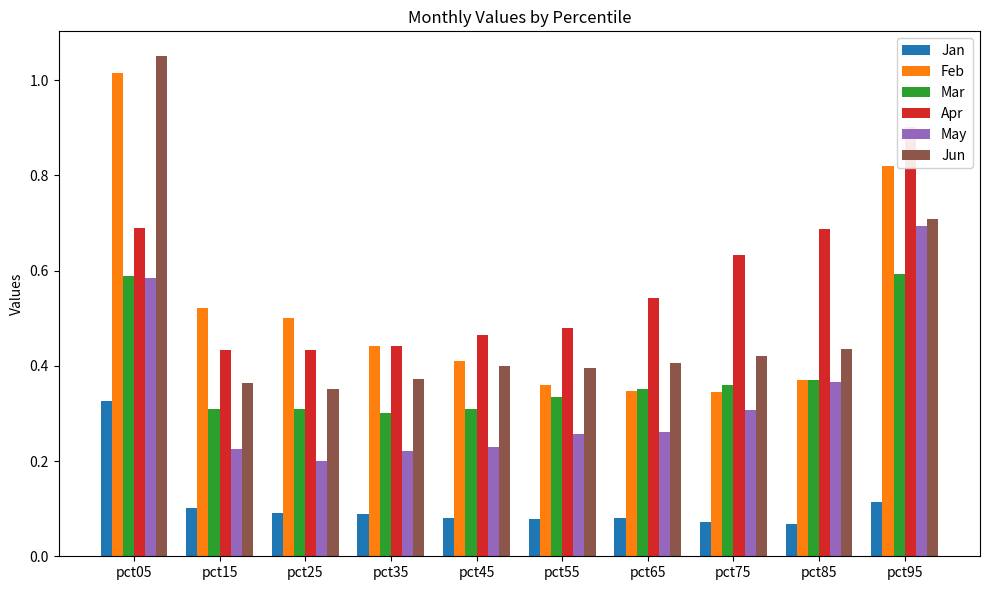

Is it true that Mar equals 0.3 at pct35?

True